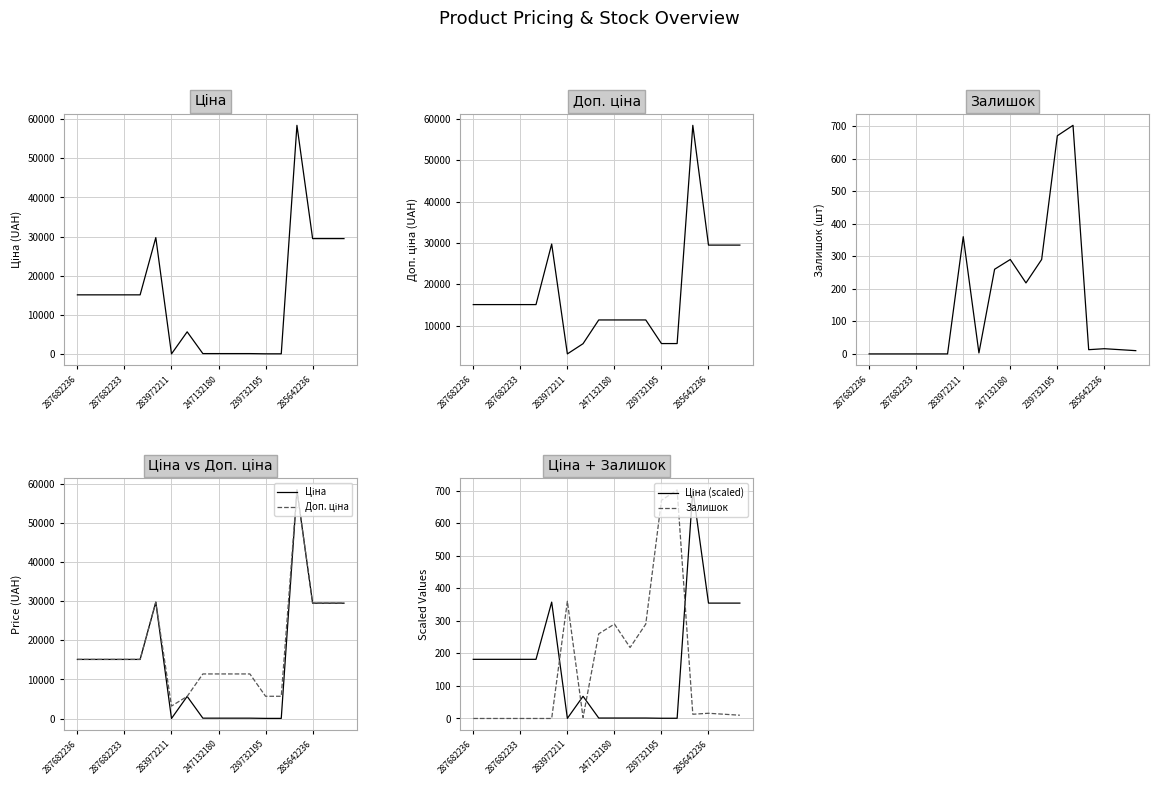

Rank the series at 239732195 from lowest to highest value.

Ціна (scaled), Ціна, Залишок, Доп. ціна